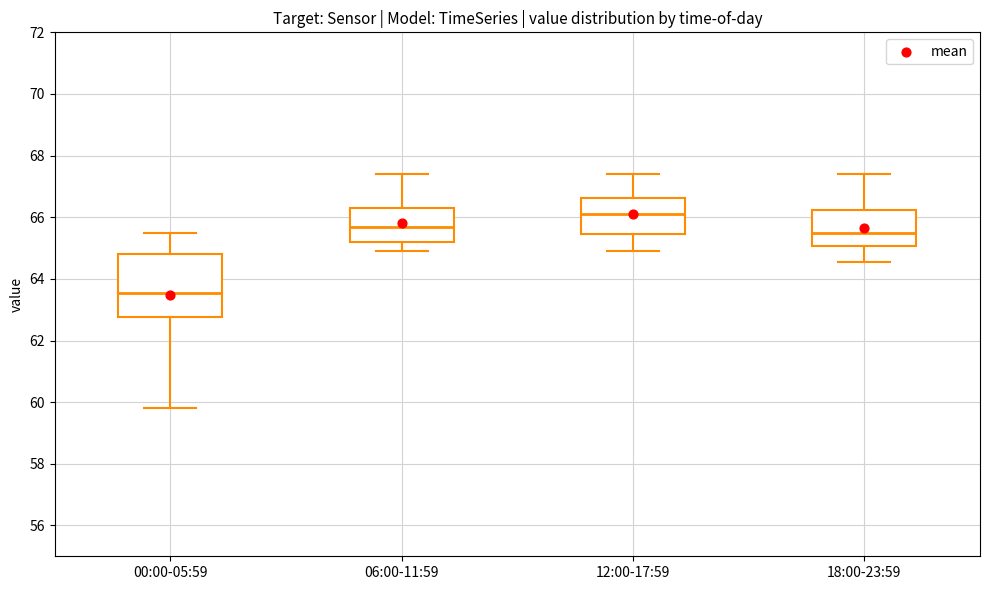

Reading left to right, read every box against the y-axis: the position of its median line, the range the box covers, and the ends of its whiskers. The values are not printed on the chart, so give them approximately, as read against the axis.

00:00-05:59: median 63.6, box 62.8 to 64.8, whiskers 59.8 to 65.4
06:00-11:59: median 65.6, box 65.2 to 66.4, whiskers 65.0 to 67.4
12:00-17:59: median 66.2, box 65.4 to 66.6, whiskers 65.0 to 67.4
18:00-23:59: median 65.4, box 65.0 to 66.2, whiskers 64.6 to 67.4